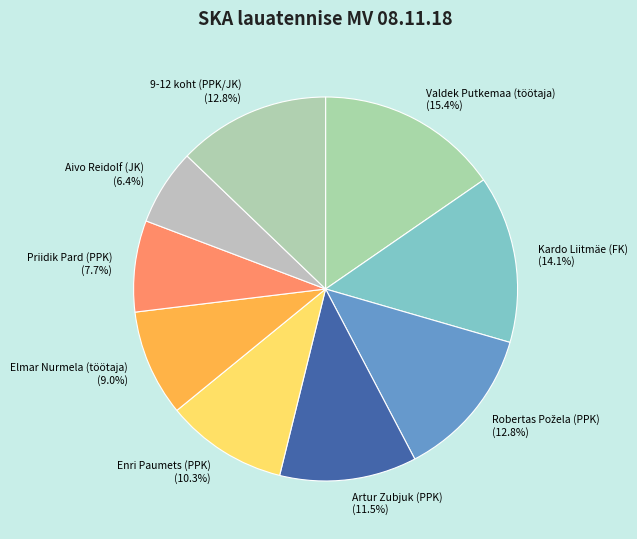

The Valdek Putkemaa (töötaja) slice represents 15% of the pie. True or false?

True